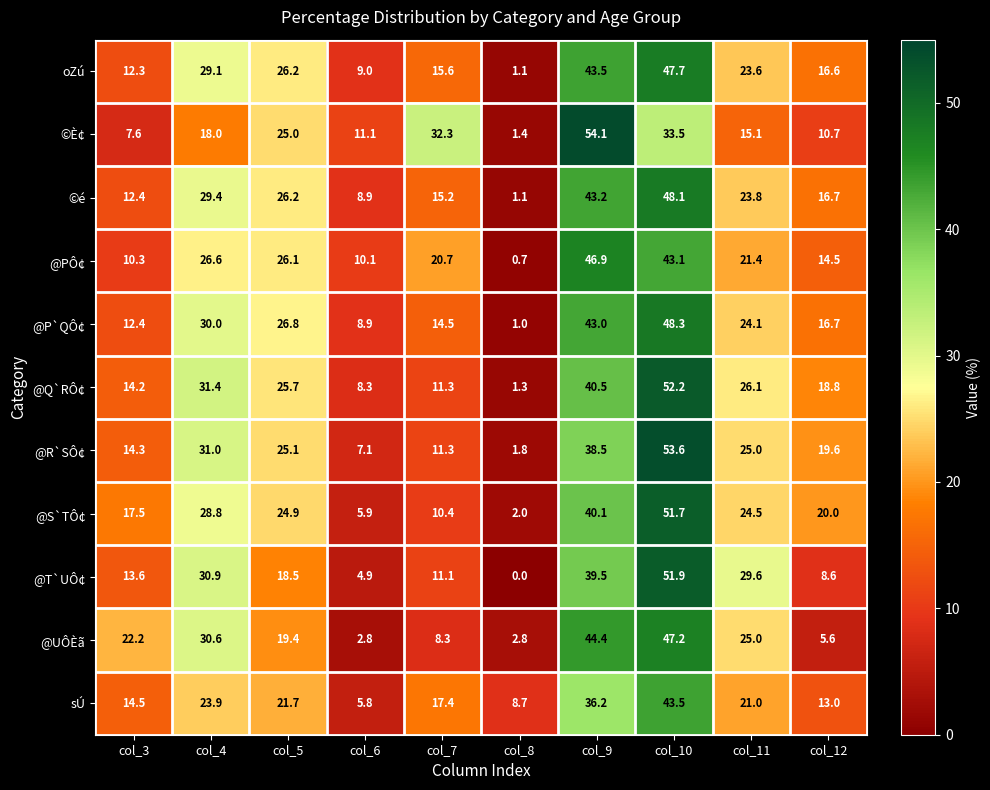

Which series changed the most between col_4 and col_6?

@UÔÈã